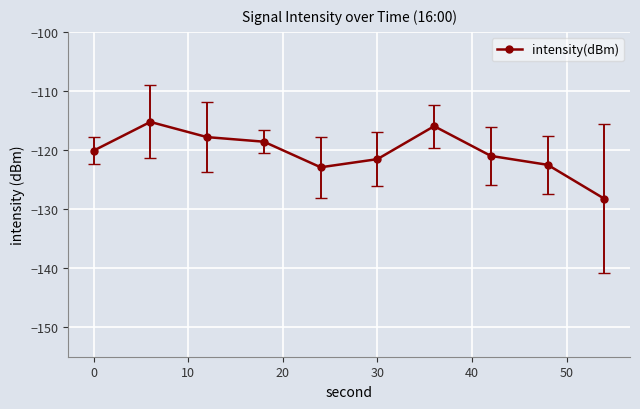

What is the greatest value displayed?

-115.2